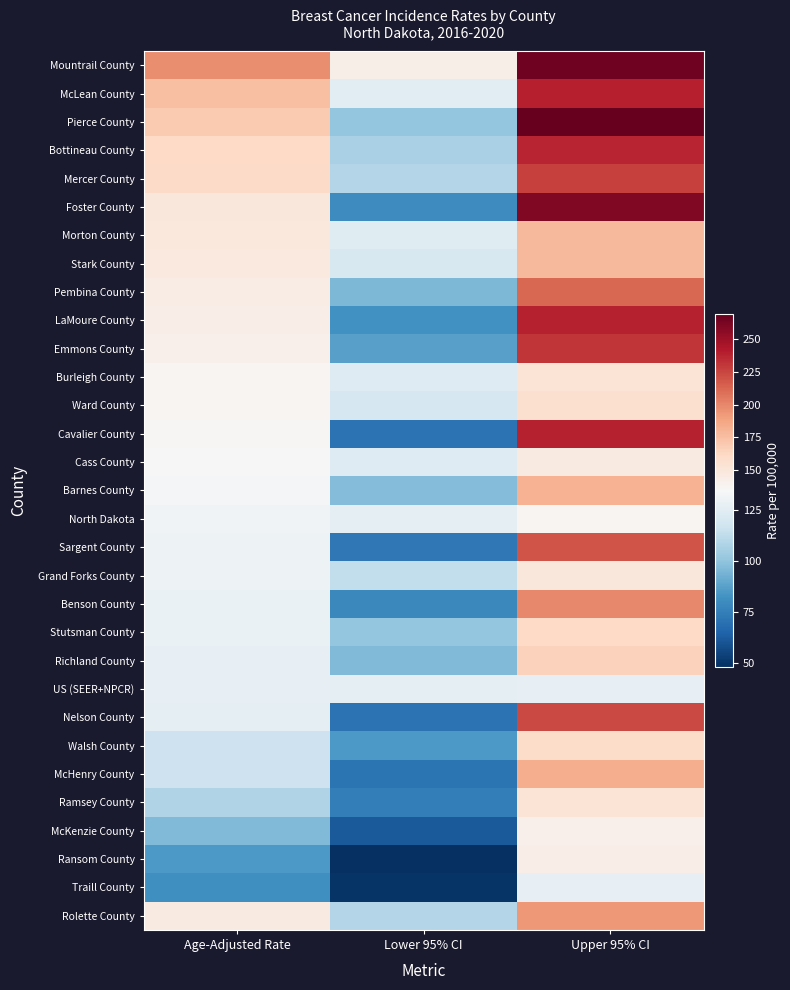

At how many categories does at least one series exceed 125?

3